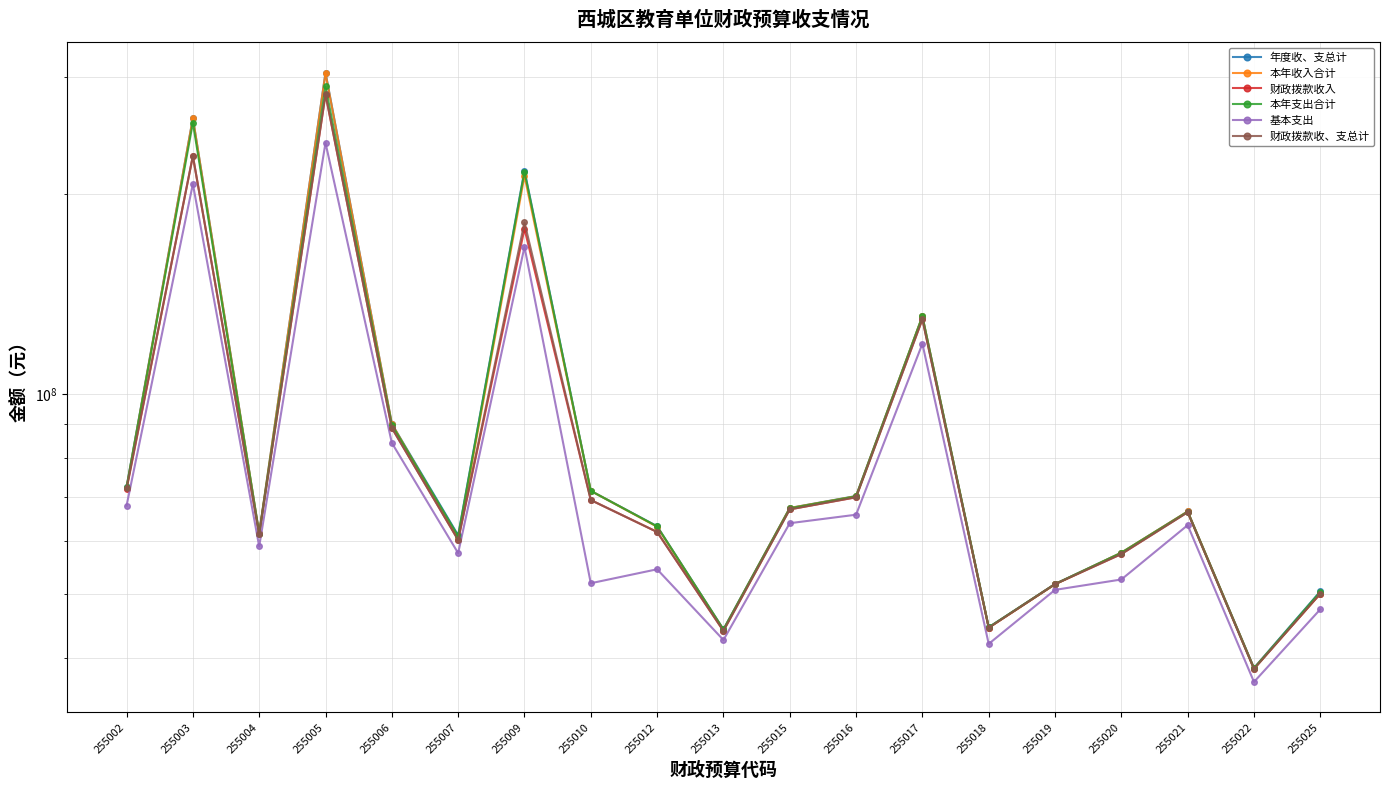

At how many categories does at least one series exceed 116958374?

4